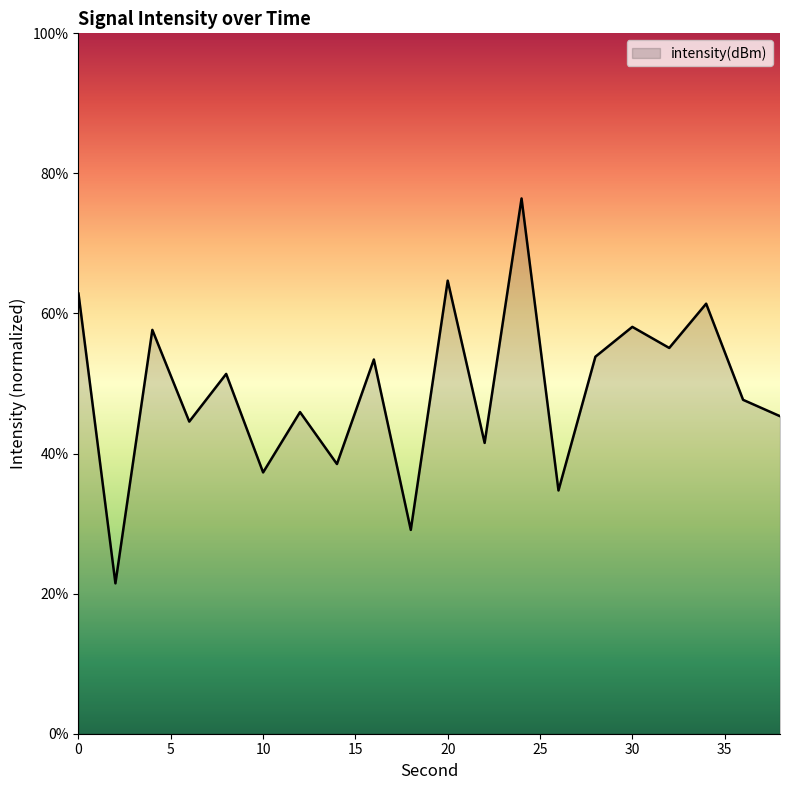

How many interior local valleys (lower than both neighbors) does the data have?

8